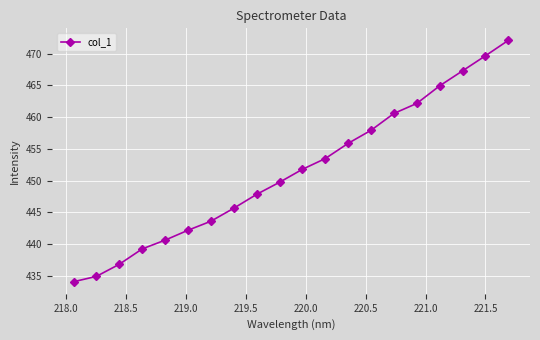

What is the difference between the second highest and second lowest values?

34.7